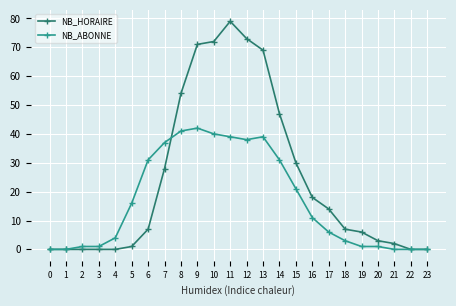

True or false: NB_HORAIRE has more than 0 interior local peaks.

True